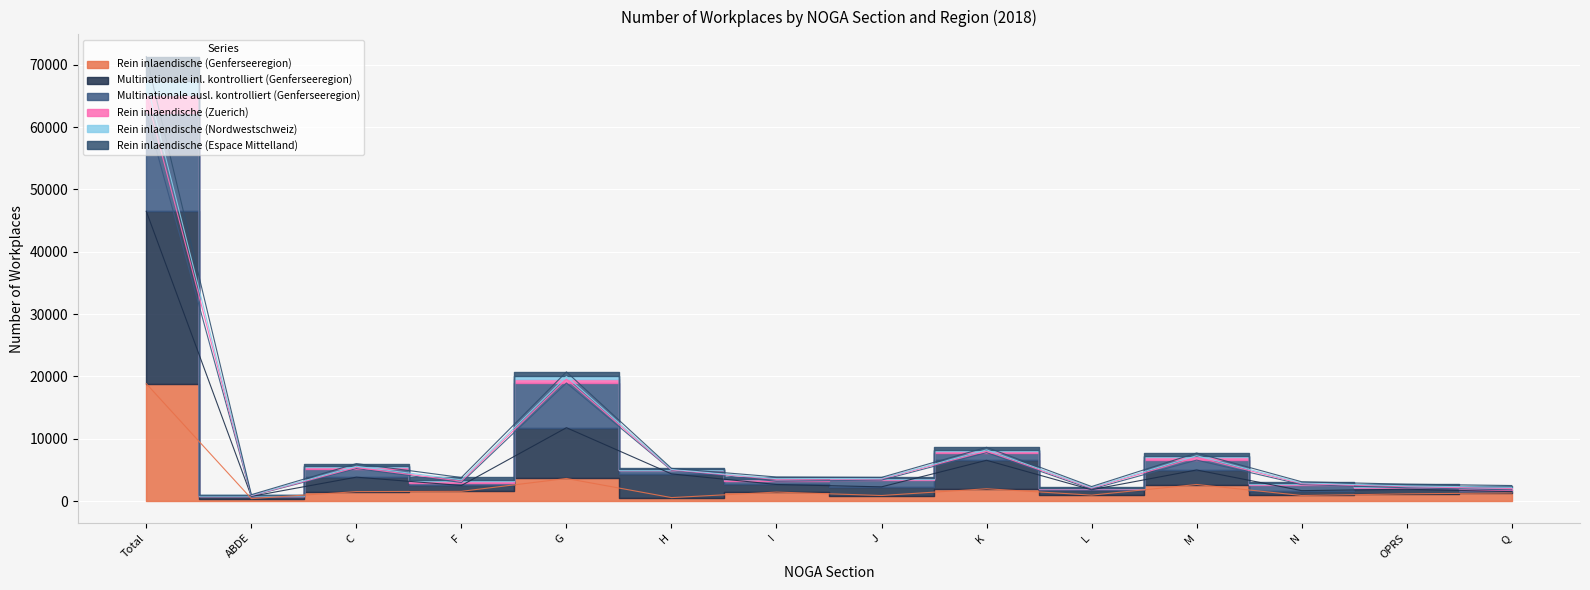

Where does the Rein inlaendische (Nordwestschweiz) series first go above 3638?

Total